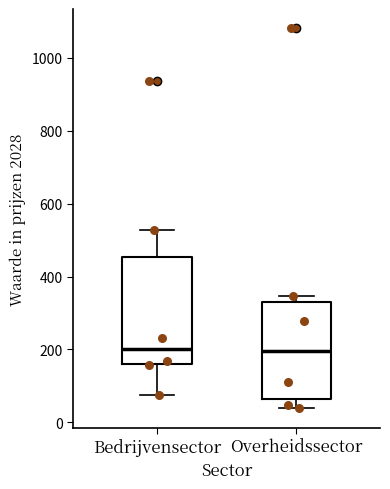

Reading left to right, transcribe this box plot: for each box, give where its median line is, the range the box spans, and where its two whiskers end, as read against the y-axis. The values are not printed on the chart, so give them approximately, as read against the axis.

Bedrijvensector: median 200, box 160 to 460, whiskers 80 to 520
Overheidssector: median 200, box 60 to 320, whiskers 40 to 340